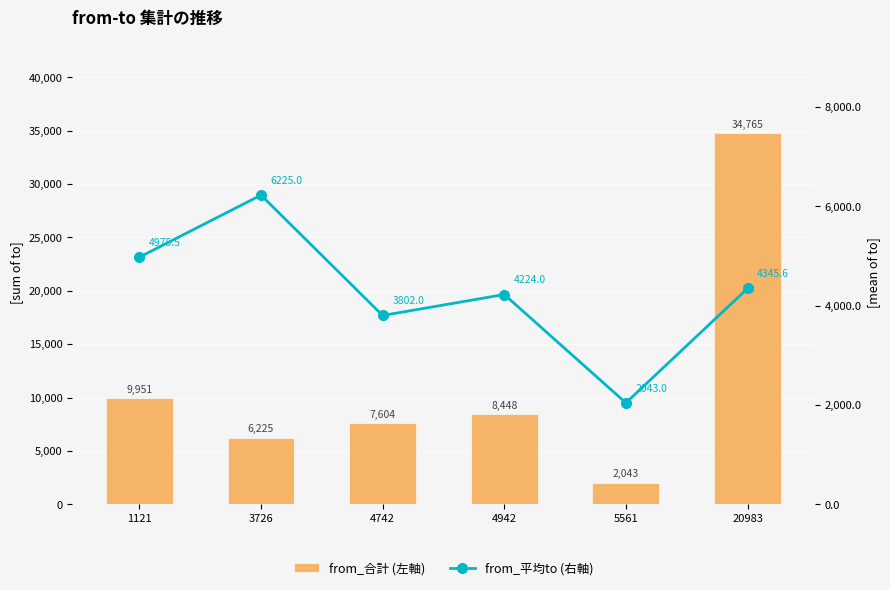

Is the value of from_平均to (右軸) at 5561 greater than the value of from_合計 (左軸) at 1121?

No